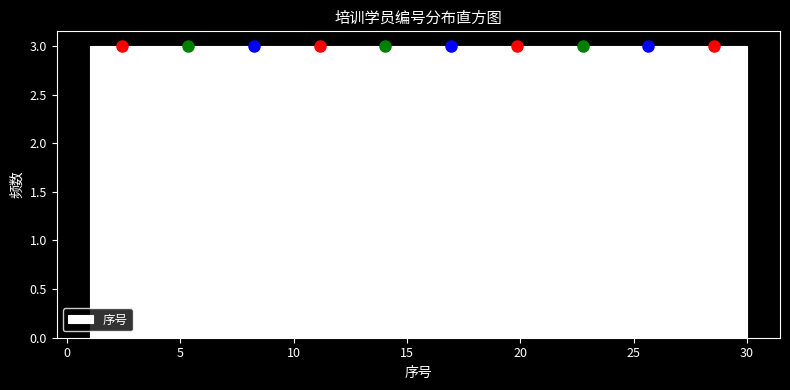

Reading left to right, list every bar in this chart as the range it spans on the x-axis followed by its height. Neither the bar edges nor the heights are printed on the chart, so give them approximately, as read against the axes.

1.0 to 3.9: 3
3.9 to 6.8: 3
6.8 to 9.7: 3
9.7 to 12.6: 3
12.6 to 15.5: 3
15.5 to 18.4: 3
18.4 to 21.3: 3
21.3 to 24.2: 3
24.2 to 27.1: 3
27.1 to 30.0: 3